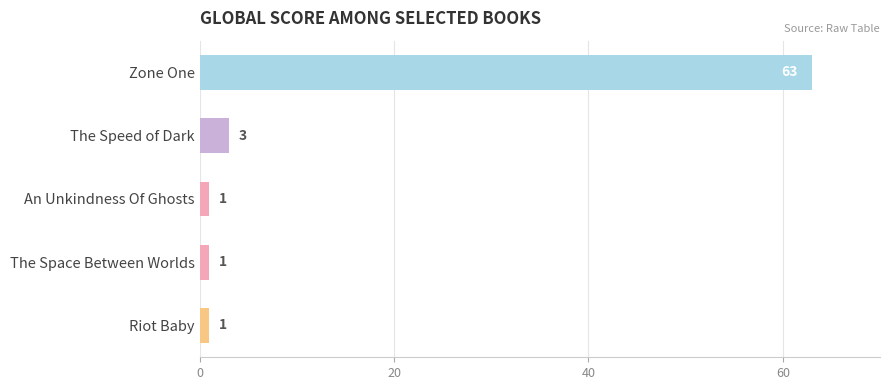

Count the number of data series in this chart.

1